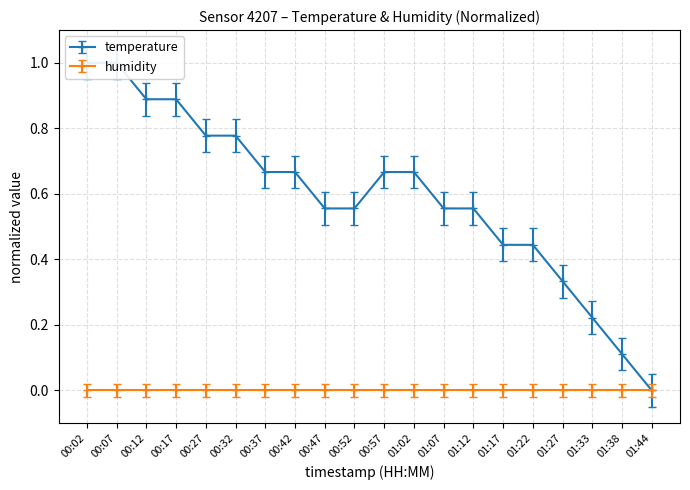

The value at 01:22 is 0.4. True or false?

True